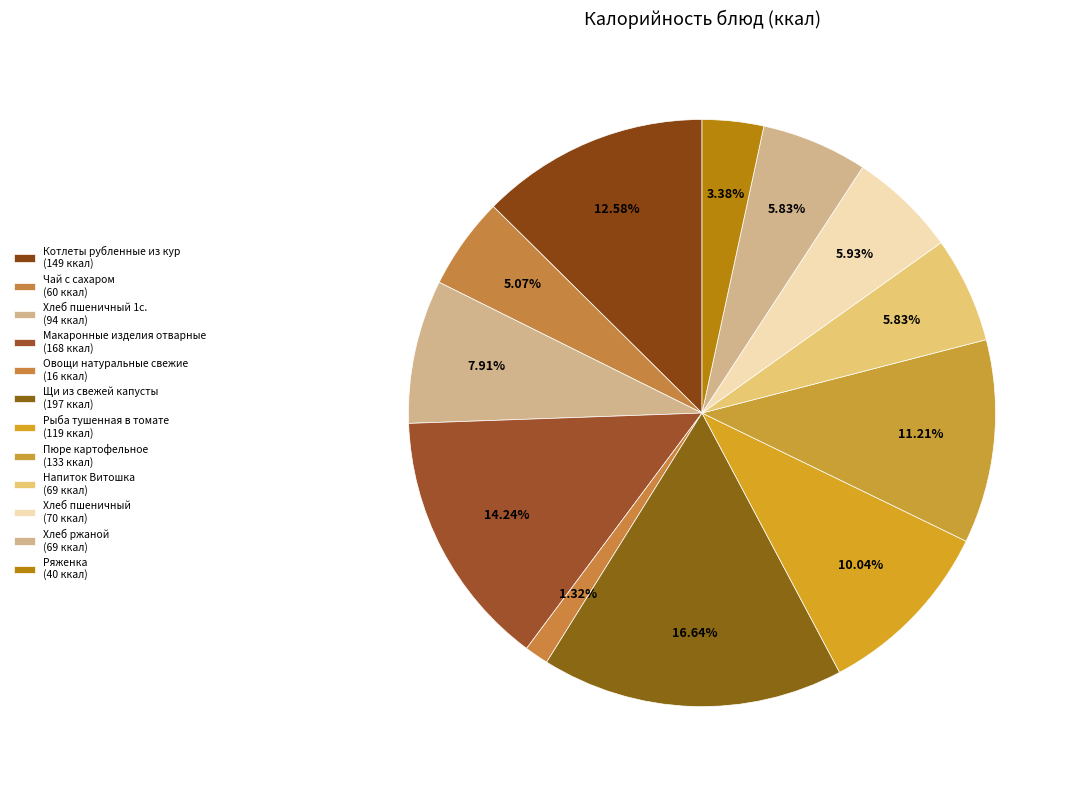

Is there a majority slice in this chart?

No